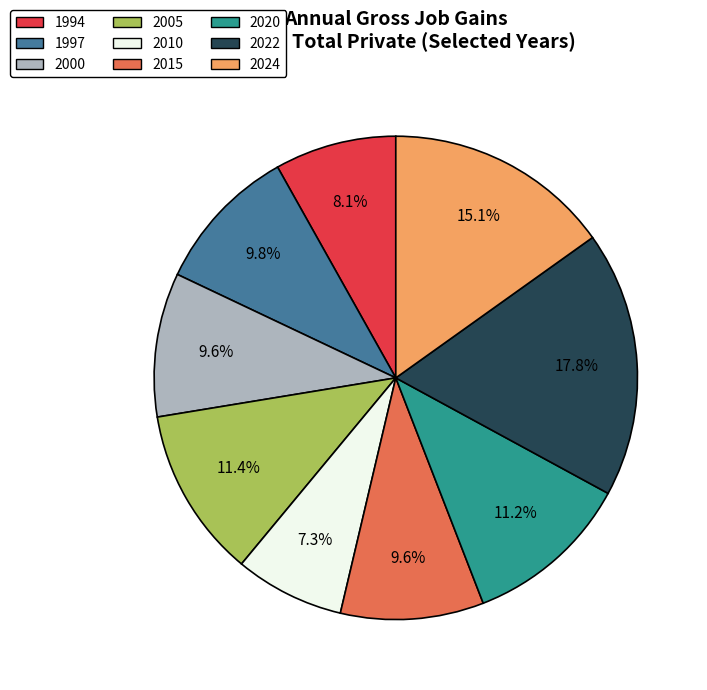

To the nearest percent, what is the difference between the 1997 and 2005 slice percentages?

2%